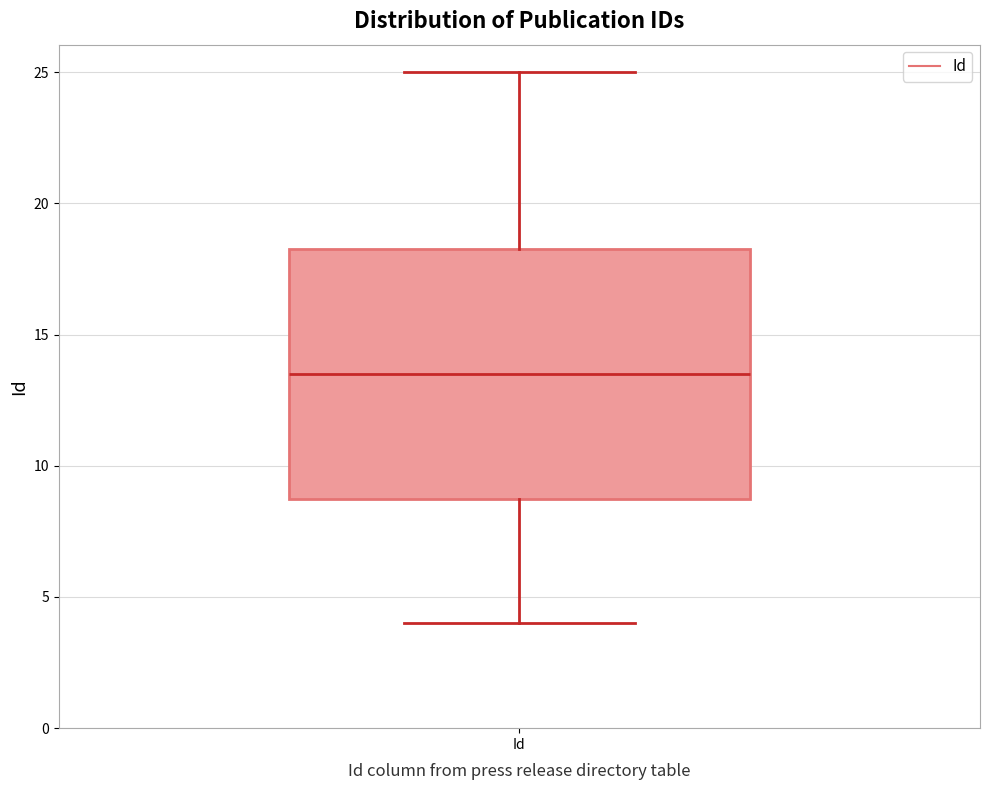

Where is the lower edge of the box for Id on the y-axis? The values are not printed on the chart, so give them approximately, as read against the axis.

9.0